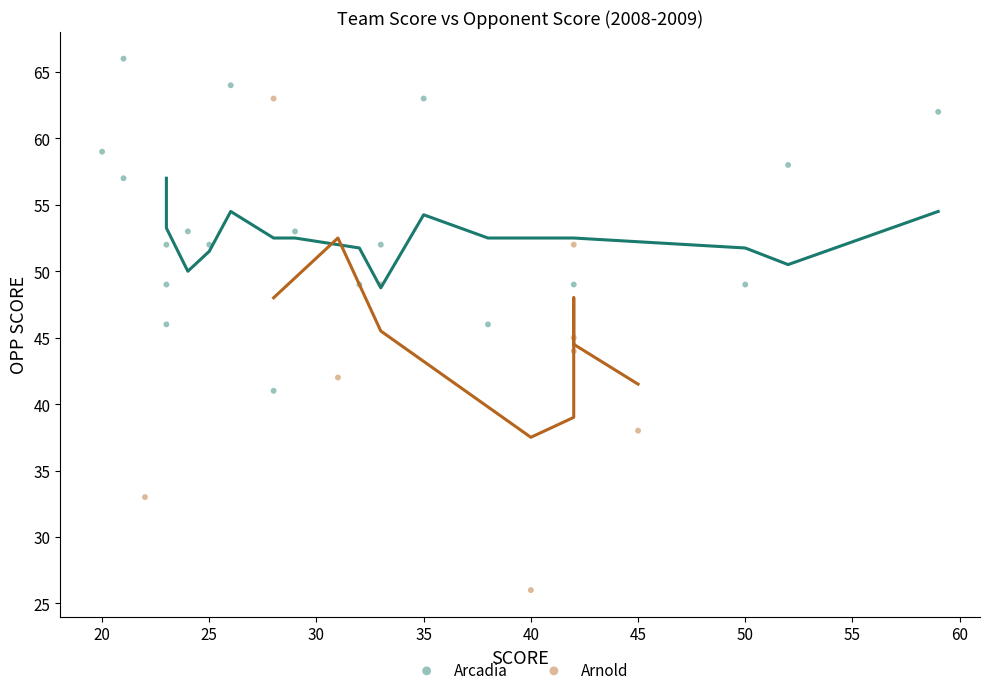

Which series reaches the maximum Y coordinate?

Arcadia